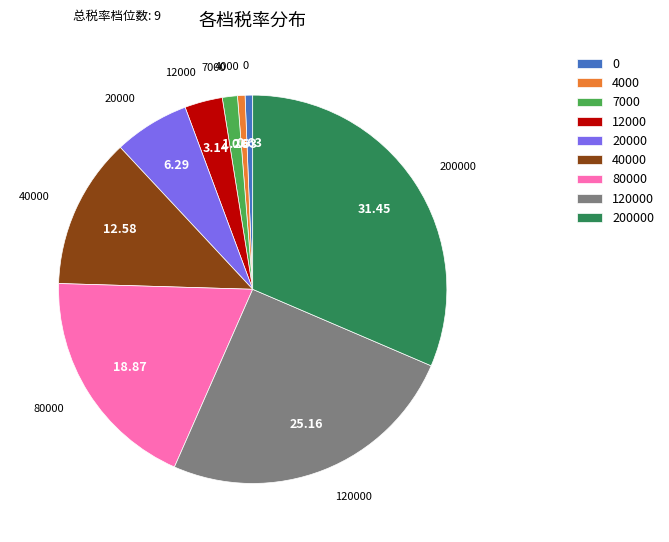

Combined, do 80000 and 120000 account for over 50%?

No